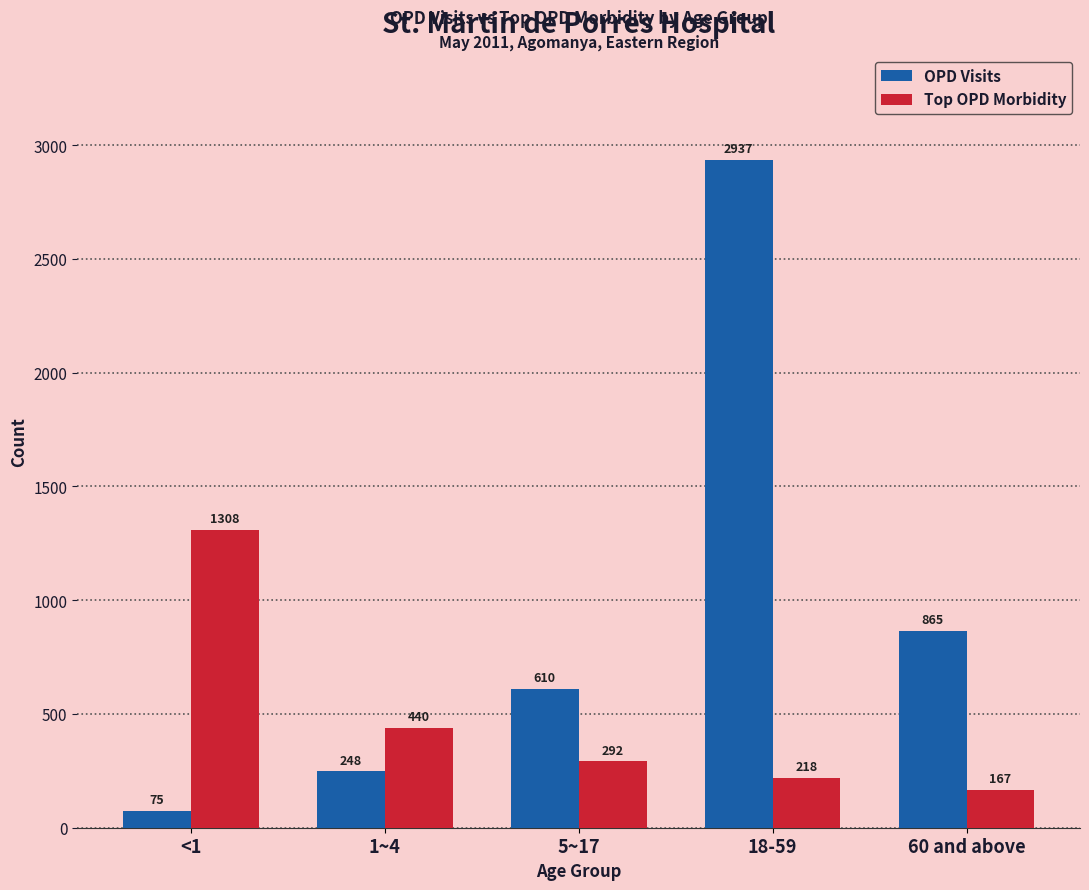

How many groups of bars are there?

5